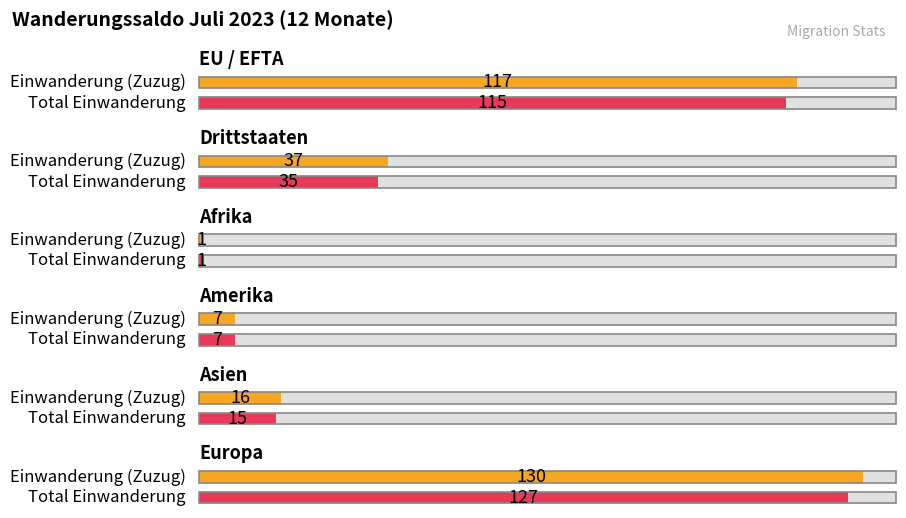

Is it true that Total Einwanderung equals 198 at Europa?

False